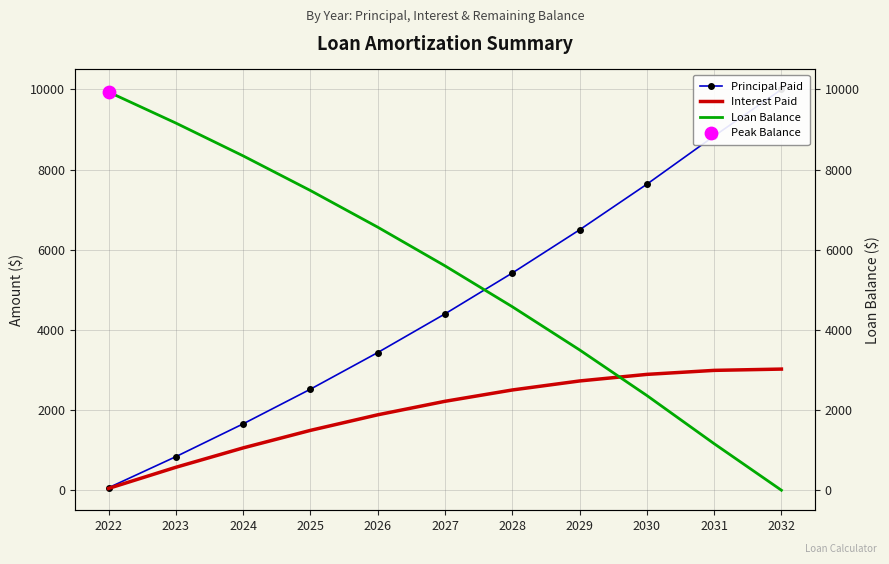

Which series reaches the minimum Y coordinate?

Loan Balance